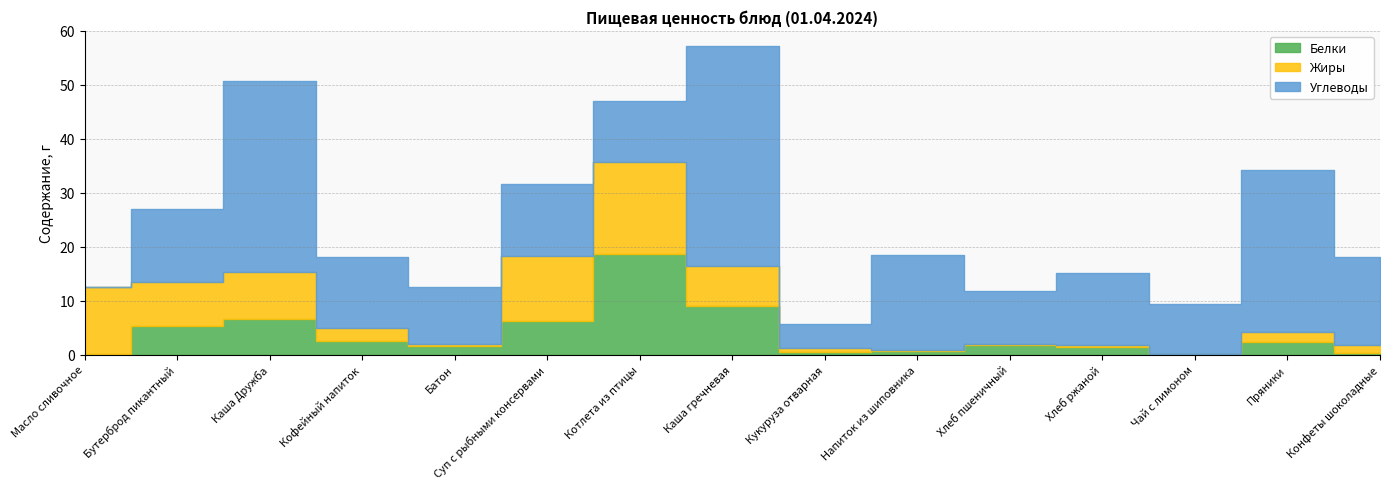

True or false: Углеводы has a value of 30.0 at Пряники.

True